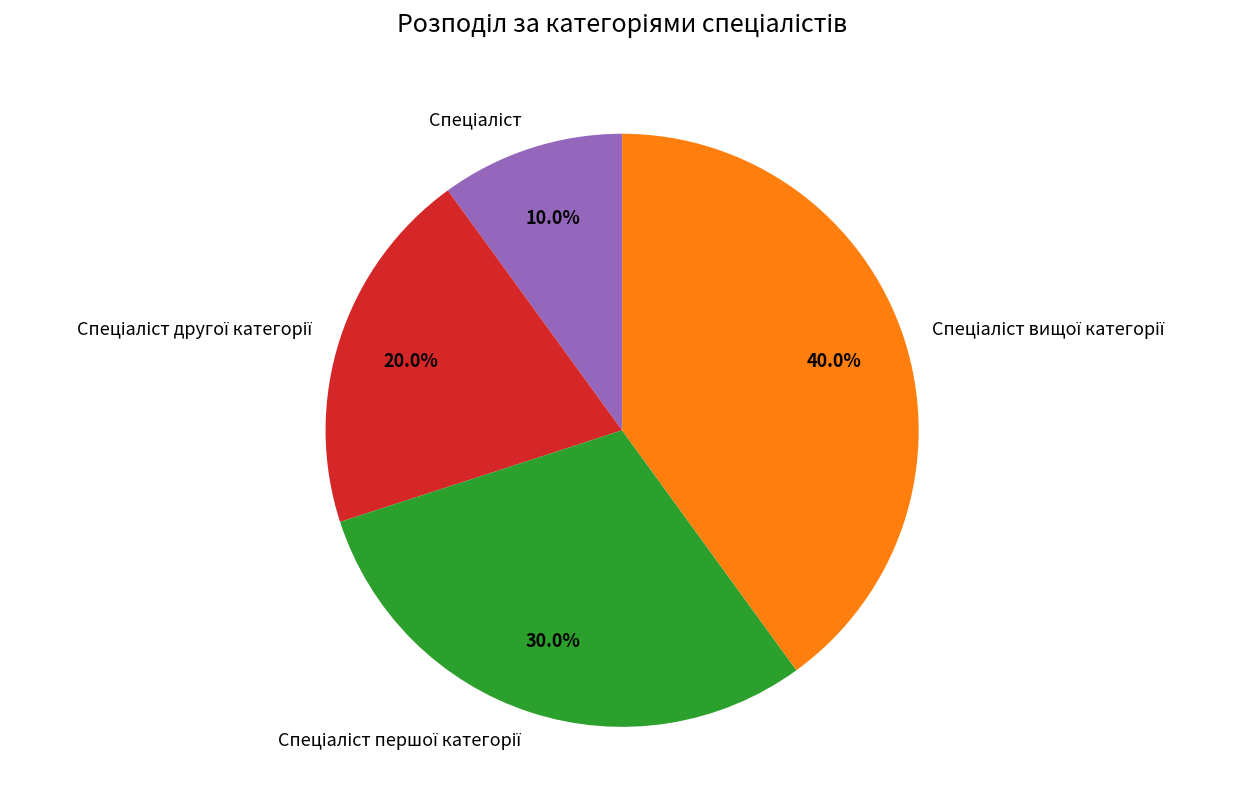

To the nearest percent, what is the difference between the largest and smallest slice percentages?

30%